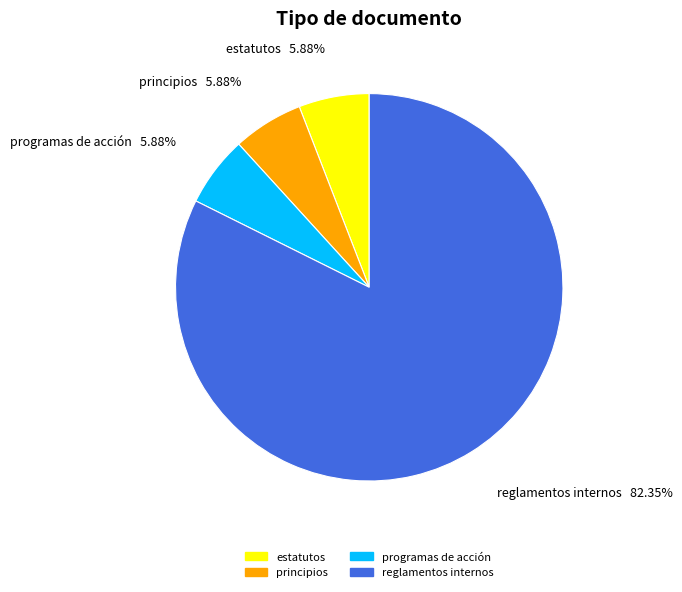

To the nearest percent, what is the difference between the largest and smallest slice percentages?

76%